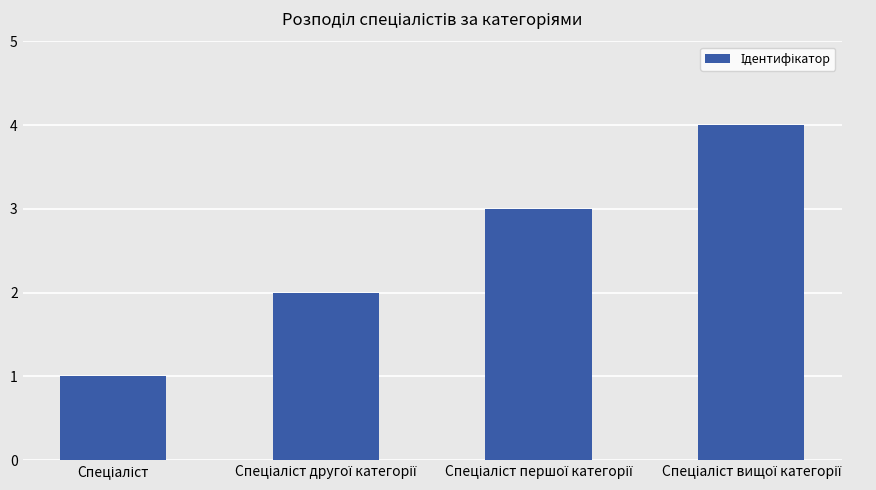

What is the greatest value displayed?

4